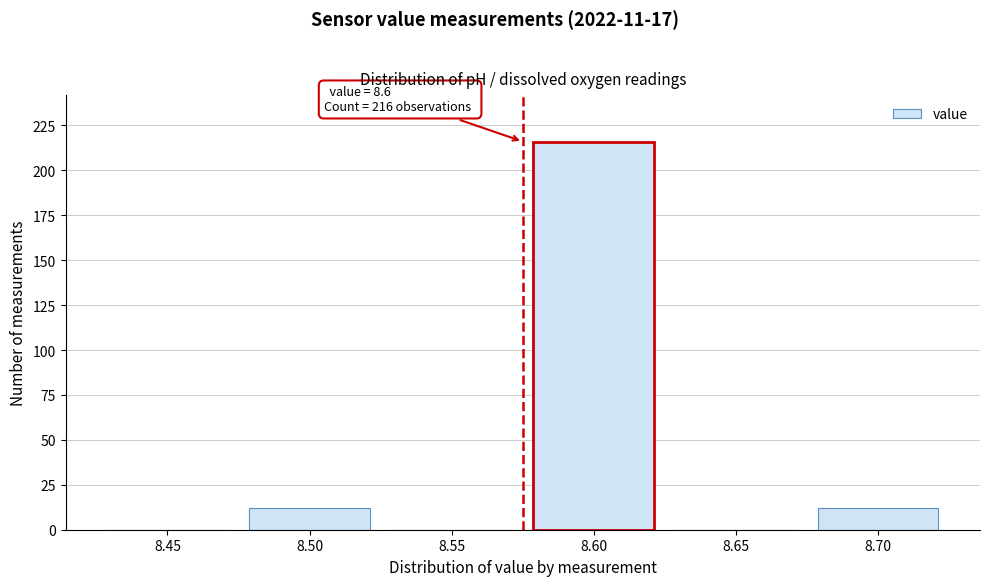

Reading left to right, extract all data points from this chart.

8.45=0	8.50=12	8.55=0	8.60=216	8.65=0	8.70=12